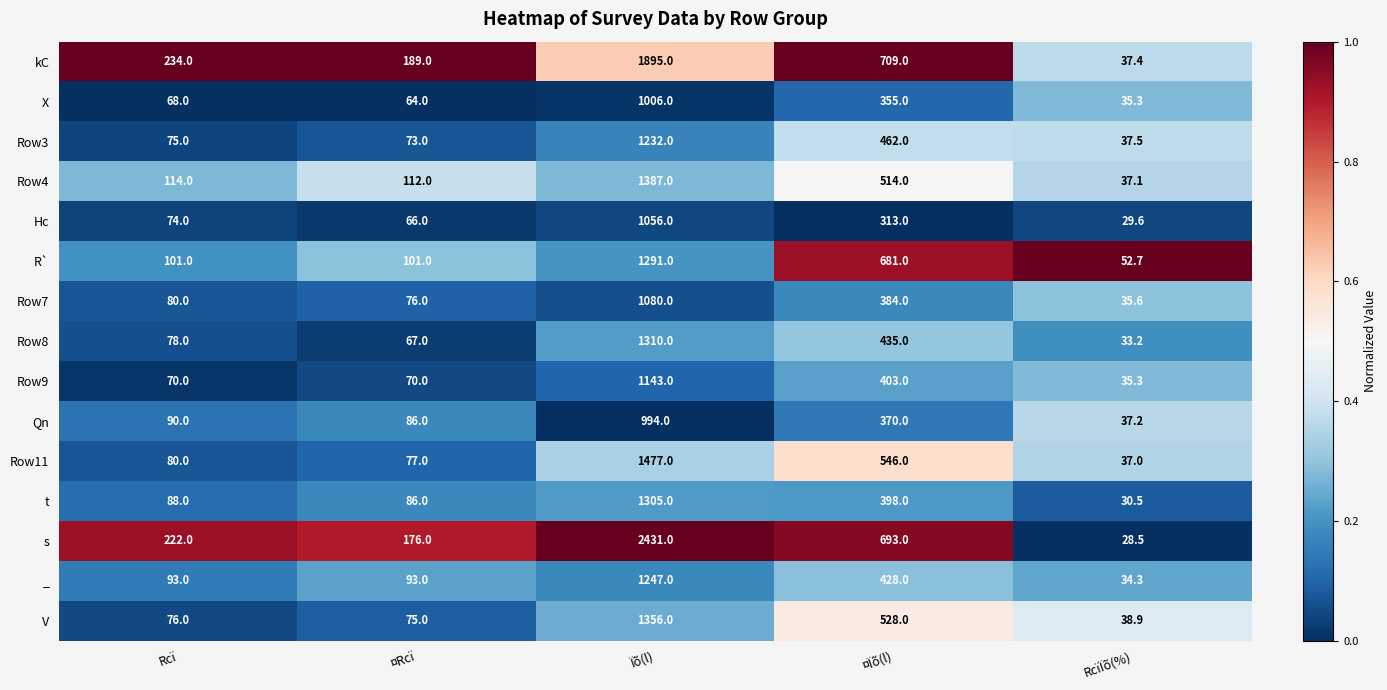

Which series changed the most between Rcï and ¤Rcï?

s